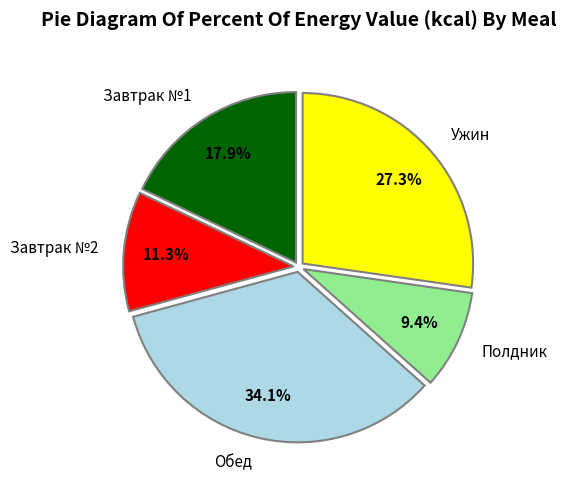

Which slice is the smallest?

Полдник